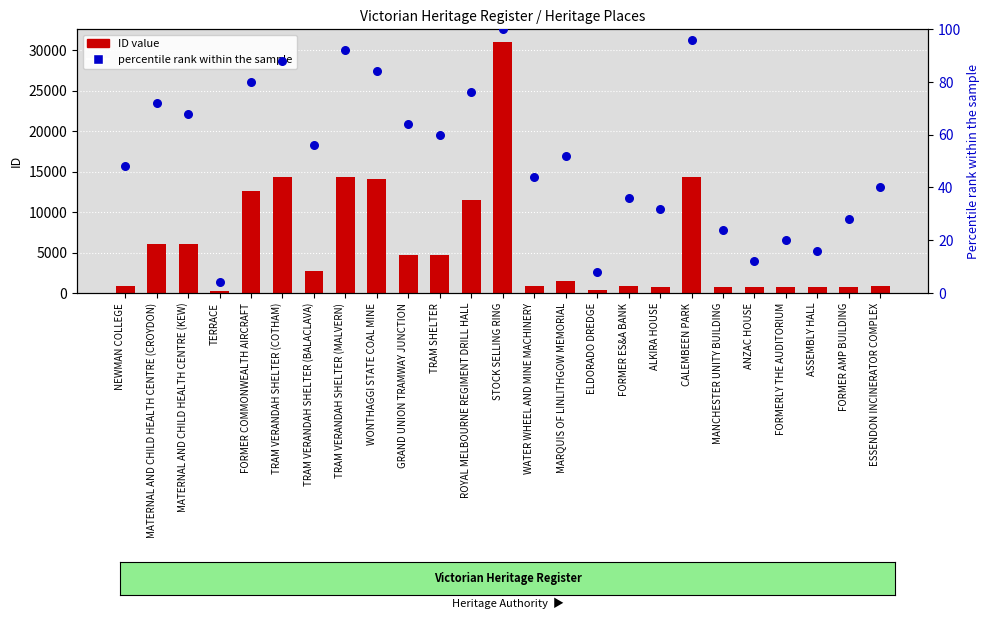

Is the value of ID value at MATERNAL AND CHILD HEALTH CENTRE (CROYDON) greater than the value of percentile rank within the sample at FORMER AMP BUILDING?

Yes